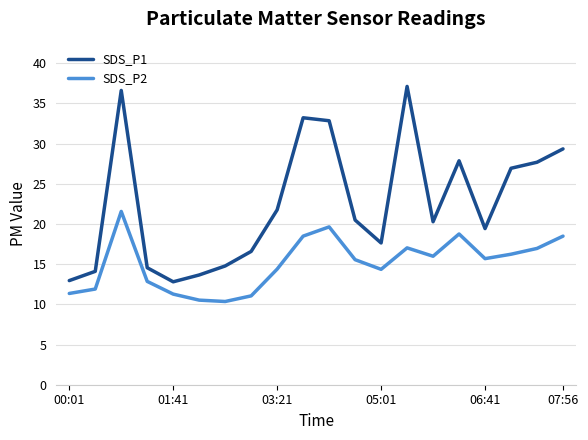

Rank the series by their average value, from highest to lowest.

SDS_P1, SDS_P2